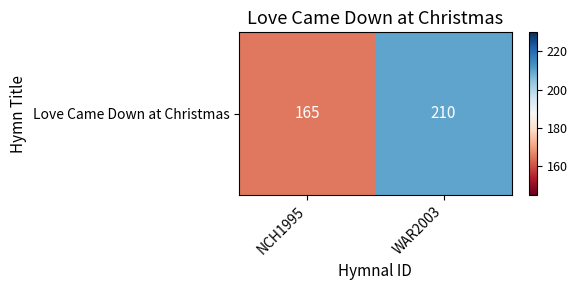

Approximately how many times larger is the value at WAR2003 compared to NCH1995?

1.3